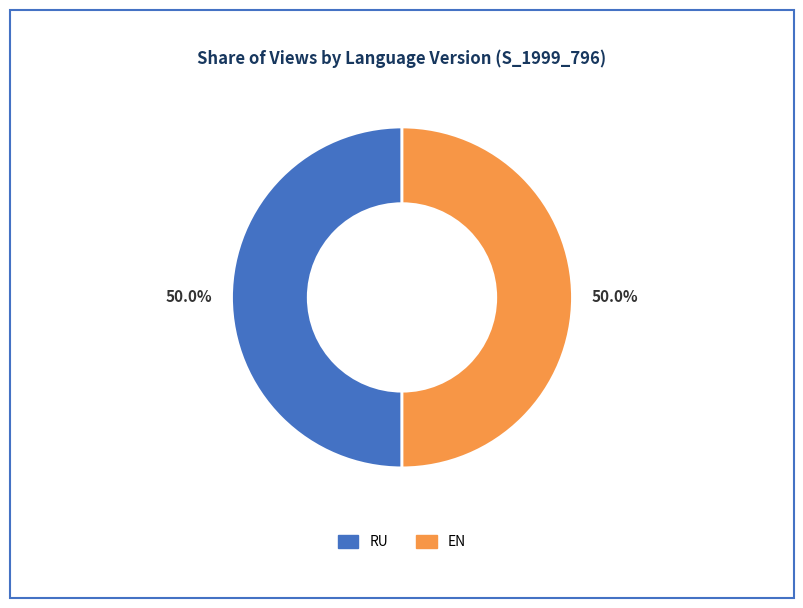

Approximately how many times larger is the value at RU compared to EN?

1.0